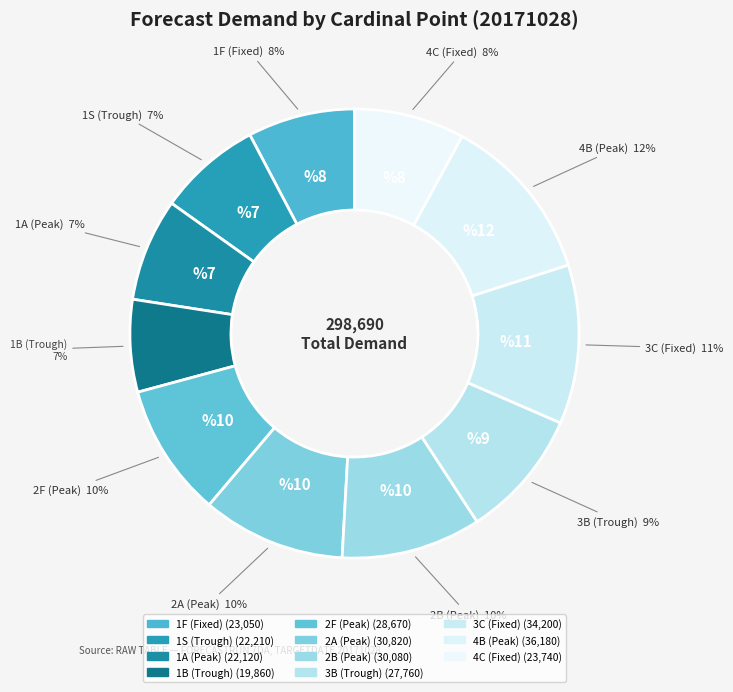

Combined, do 2F (Peak) and 1B (Trough) account for over 50%?

No